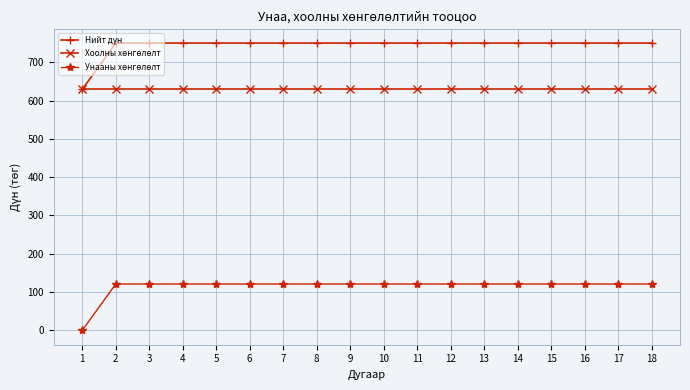

At how many categories does at least one series exceed 345?

18